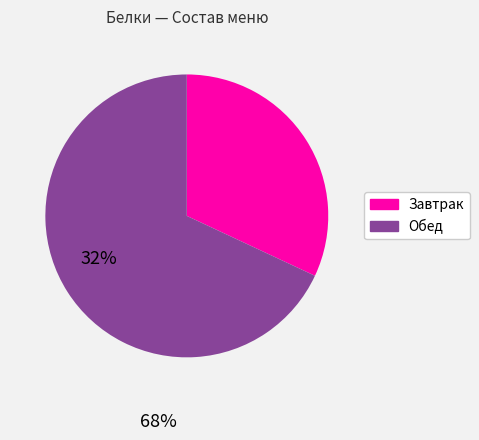

The Обед slice represents 56% of the pie. True or false?

False